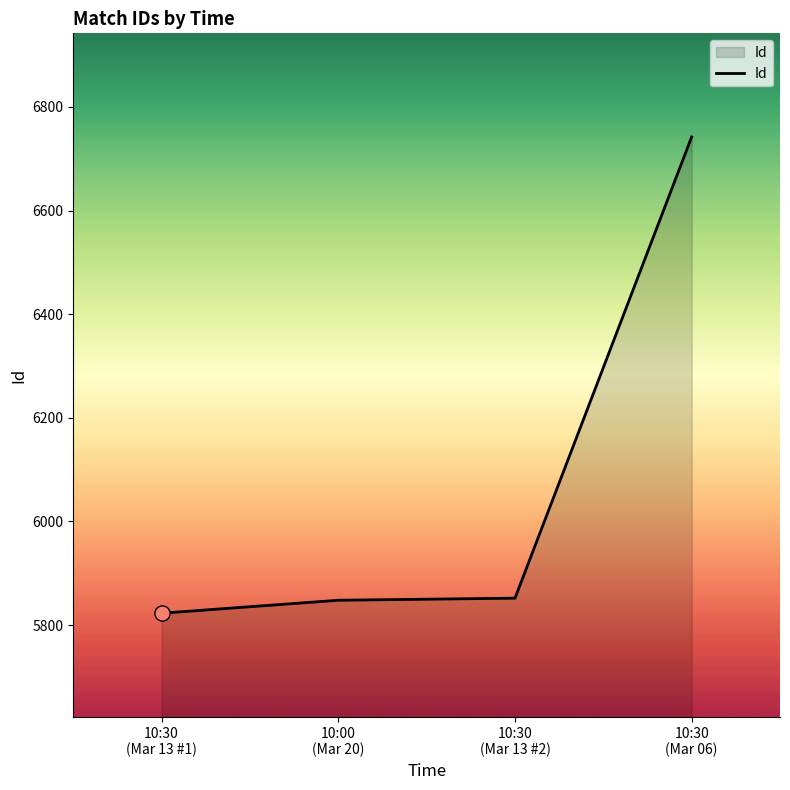

What is the change in value from 10:30
(Mar 13 #2) to 10:30
(Mar 06)?

+890